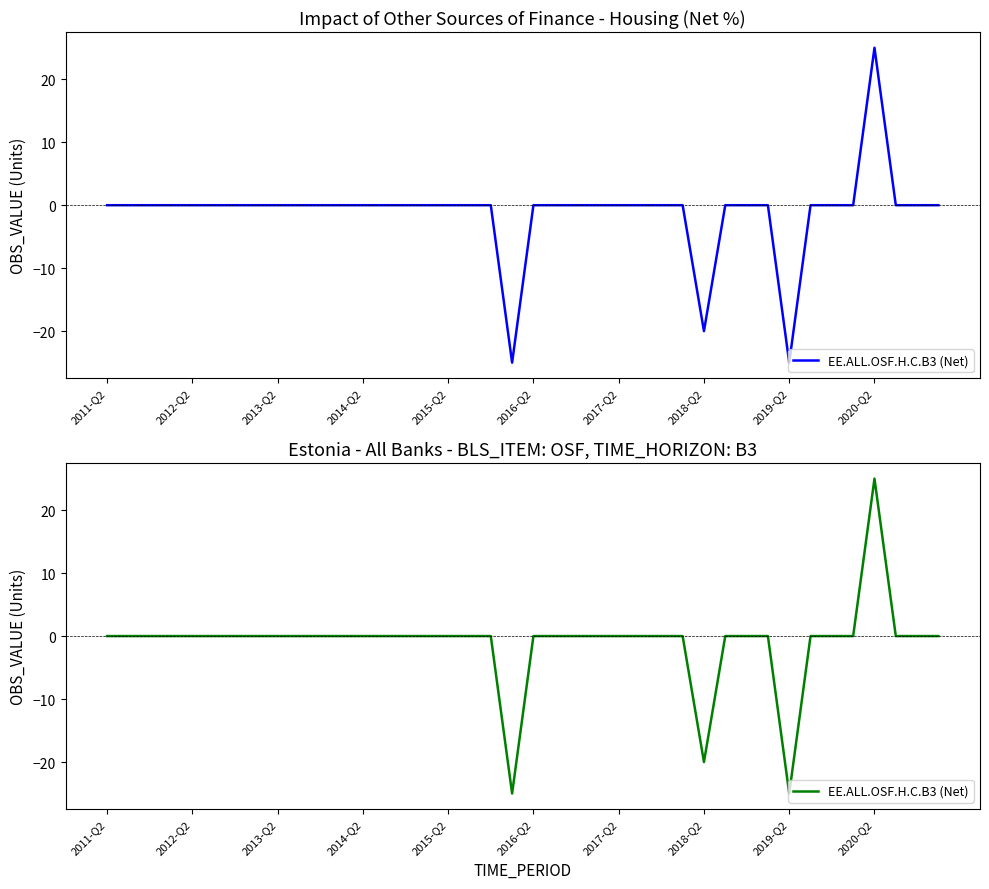

Is it true that the value at 2020-Q2 is -26?

False